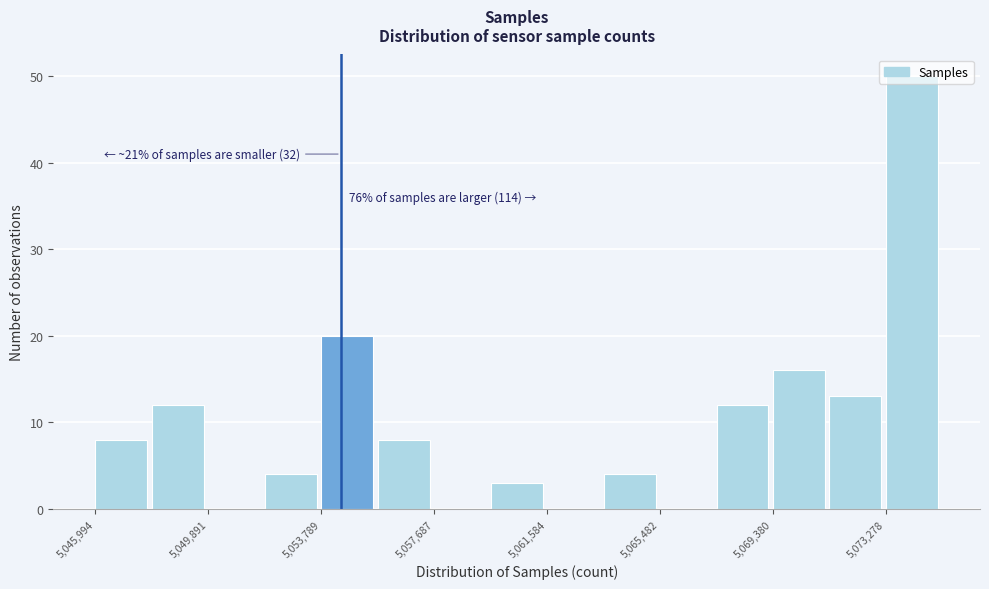

Read against the x-axis, roughly where is the centre of the tallest bar?

5074000